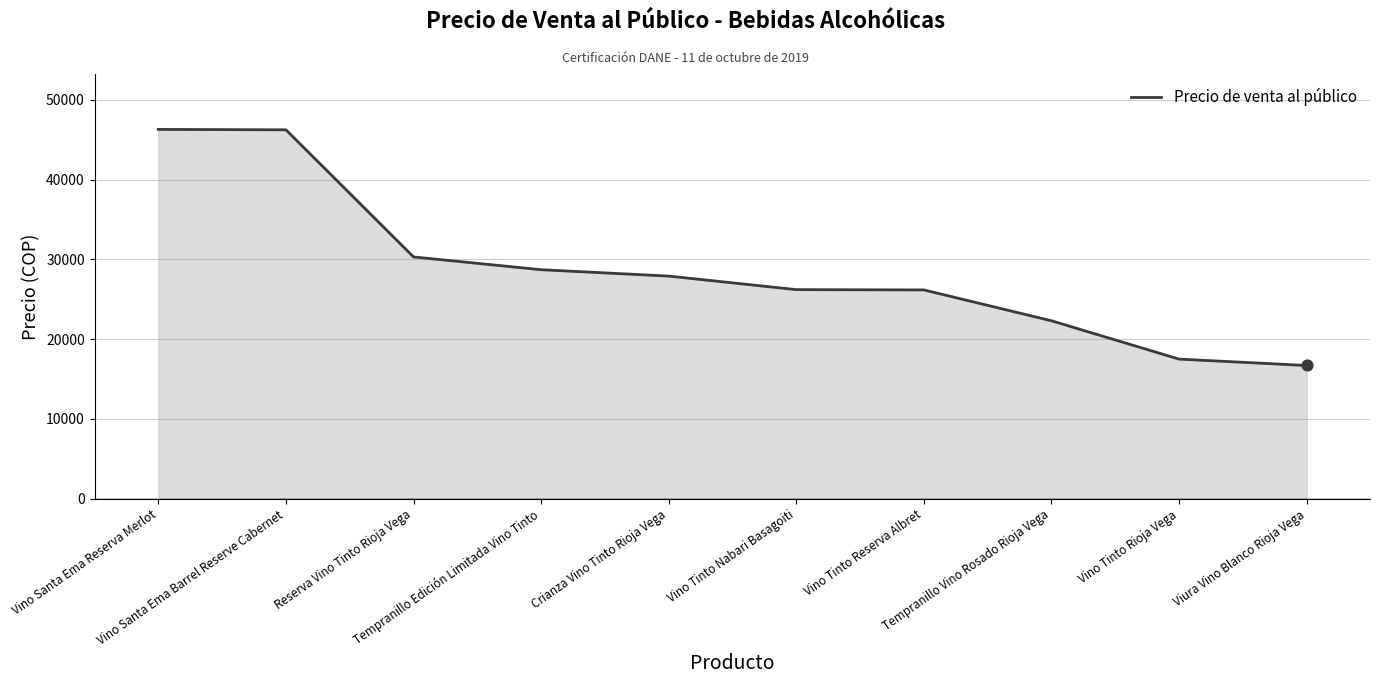

Between Reserva Vino Tinto Rioja Vega and Vino Santa Ema Reserva Merlot, which is larger?

Vino Santa Ema Reserva Merlot